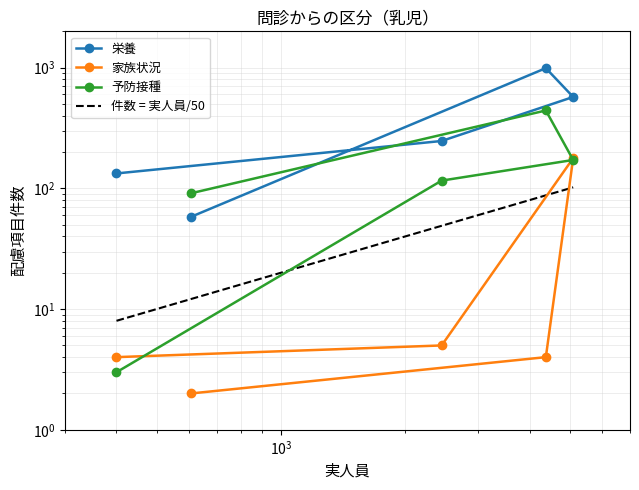

How many distinct data groups are displayed?

3